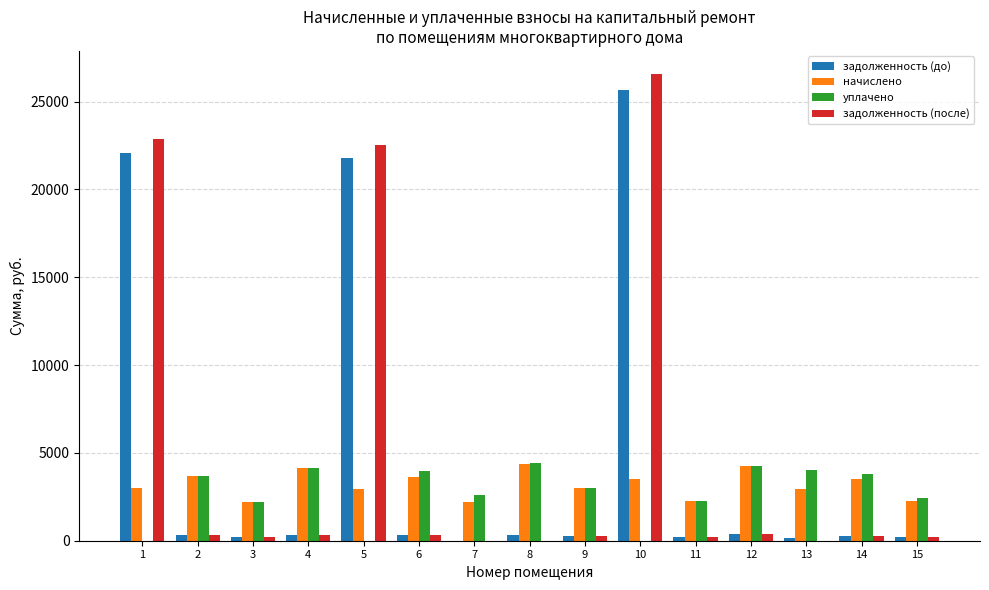

What is the highest value of the начислено series?

4384.9